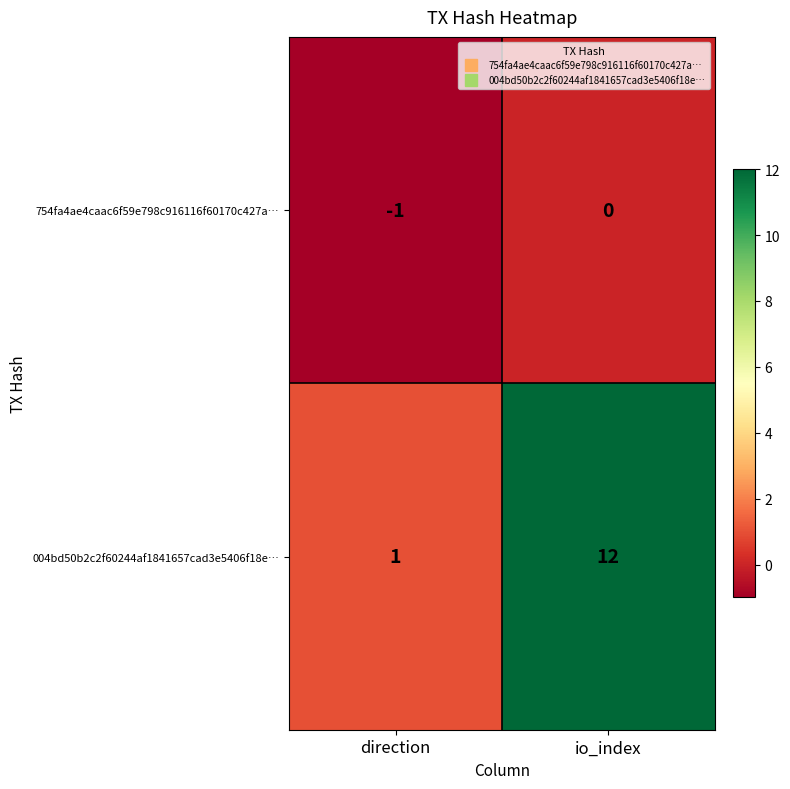

At which category is the sum across all series the highest?

io_index